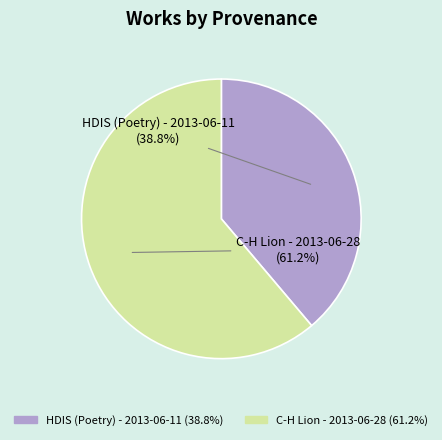

Which category has the smallest portion of the pie?

HDIS (Poetry) - 2013-06-11